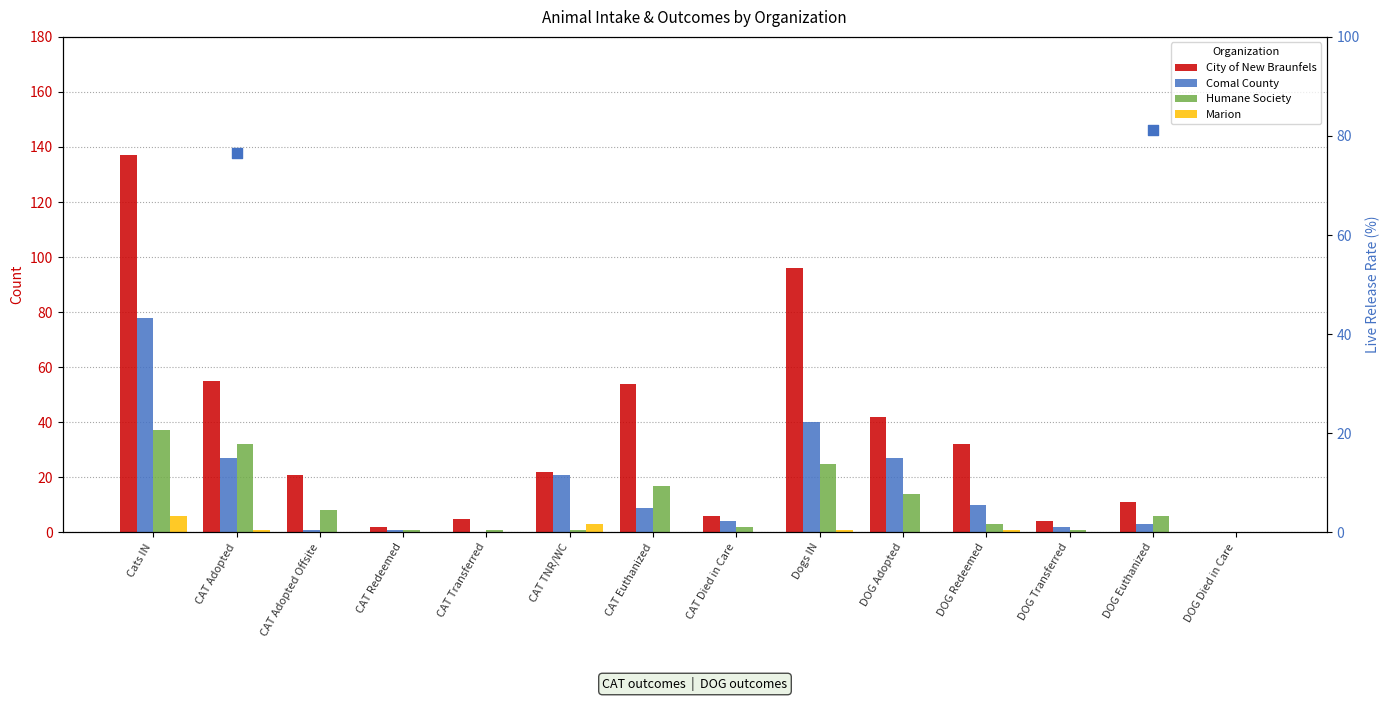

At which category is the sum across all series the highest?

Cats IN